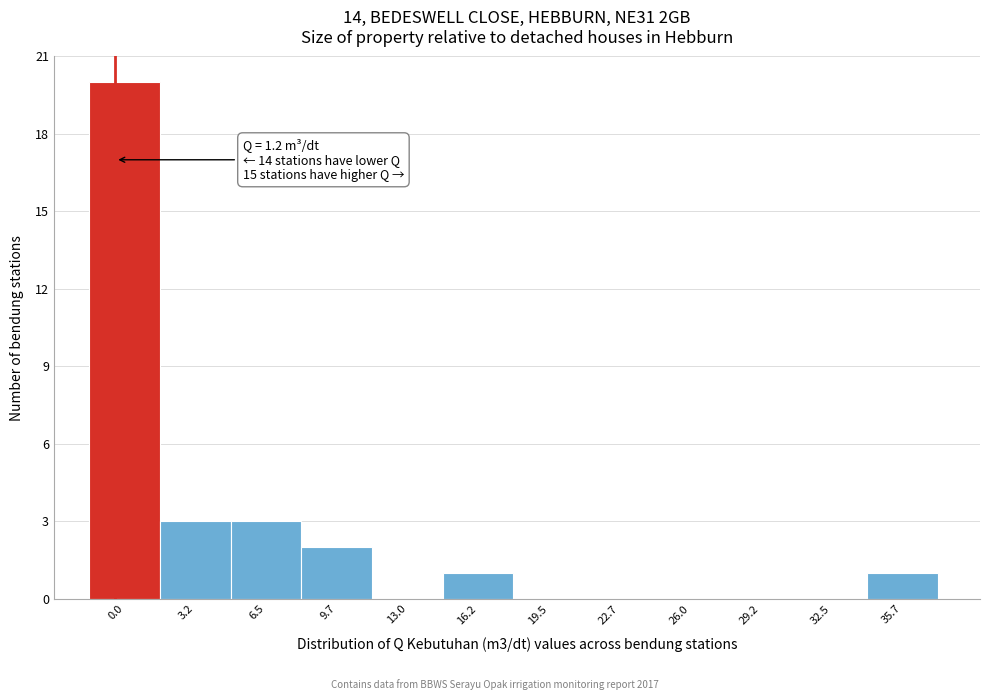

Reading left to right, transcribe all the data shown in this chart.

0.0=20	3.2=3	6.5=3	9.7=2	13.0=0	16.2=1	19.5=0	22.7=0	26.0=0	29.2=0	32.5=0	35.7=1